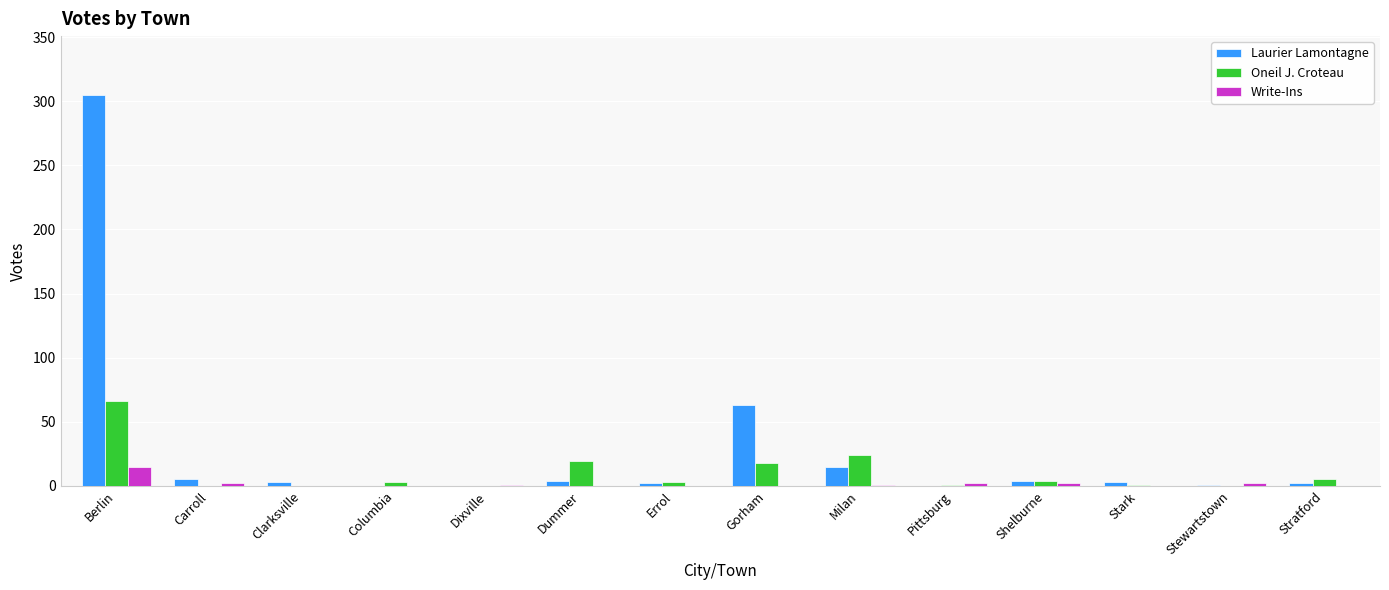

At which label does Oneil J. Croteau first exceed 3?

Berlin